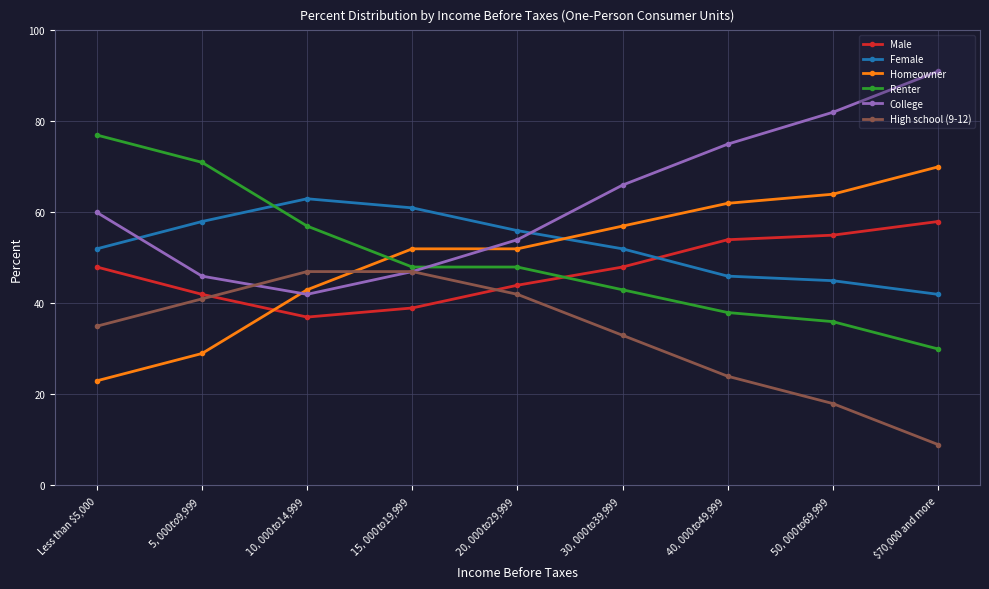

What is the label of the 8th point from the left?

$50,000 to $69,999